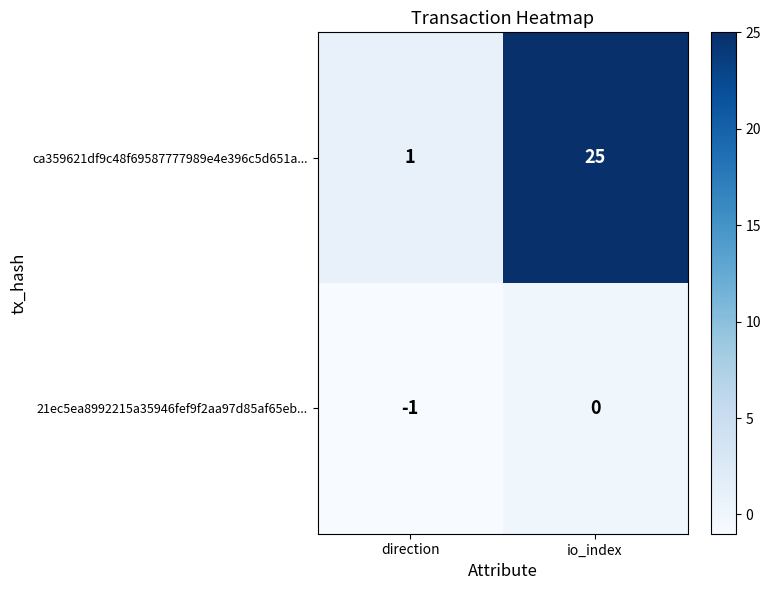

Which label corresponds to the largest value in the chart?

io_index